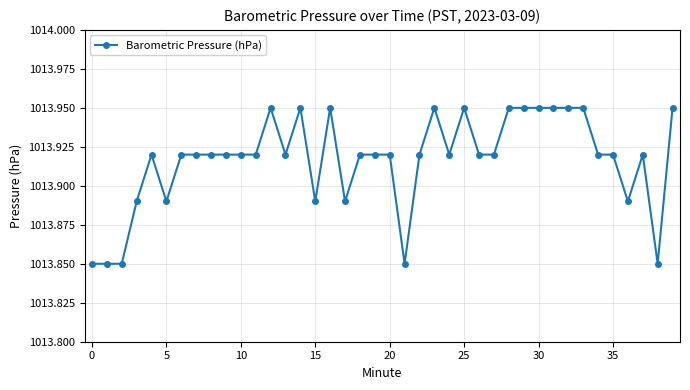

What is the sum of all values?

40556.7